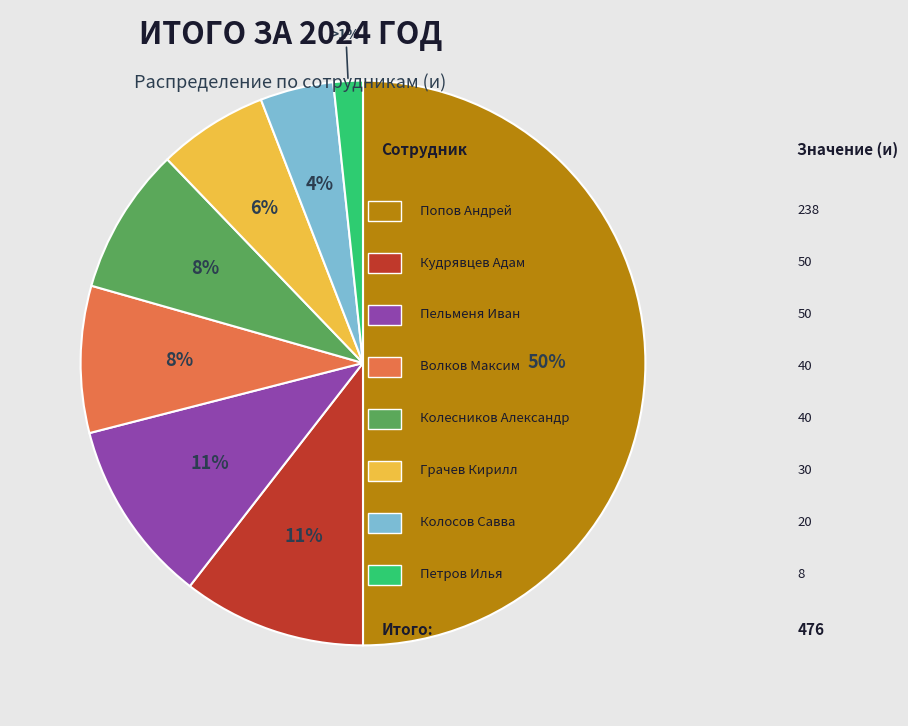

Does Попов Андрей Дмитриевич account for over 50% of the chart?

No